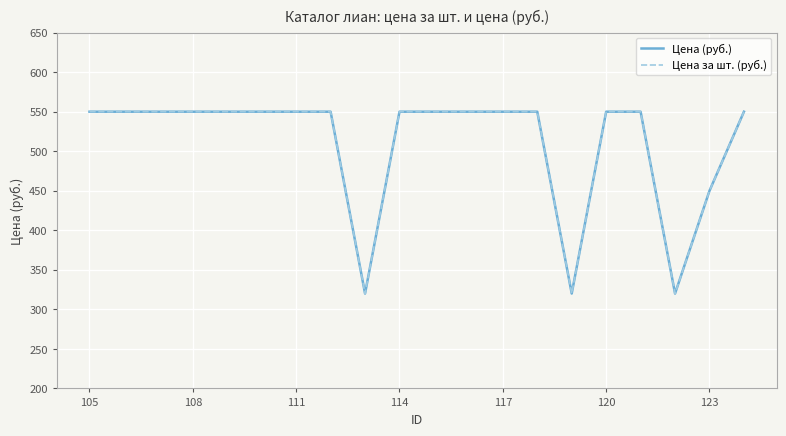

Does the chart display data point markers on the line(s)?

No